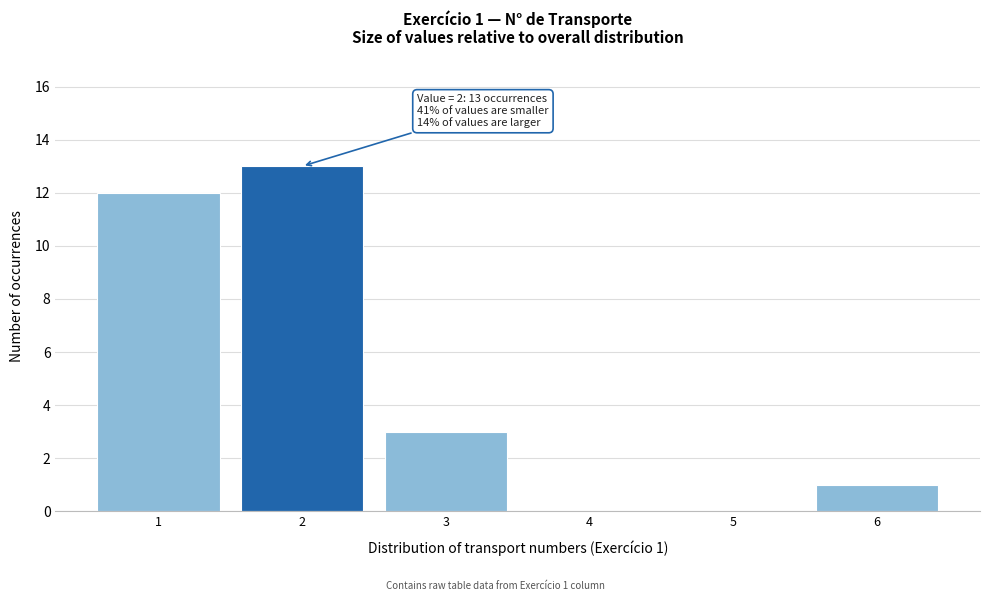

Which range on the x-axis has the tallest bar?

1.5 to 2.5